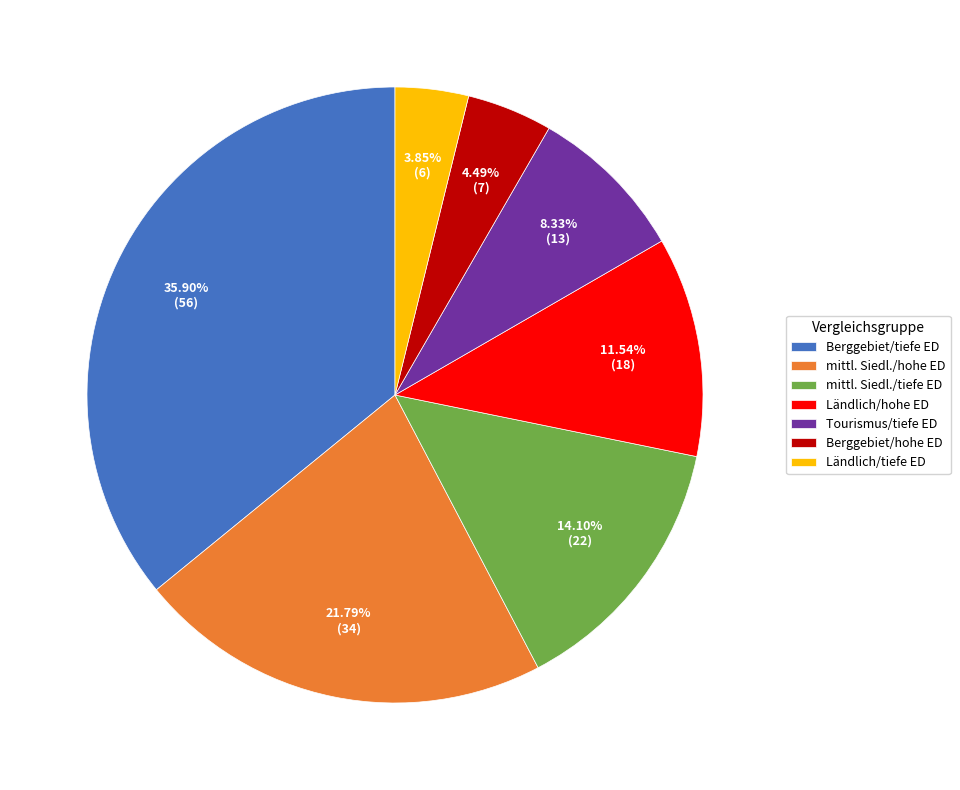

What is the ratio of the value at Berggebiet/hohe ED to the value at Ländlich/hohe ED?

0.4